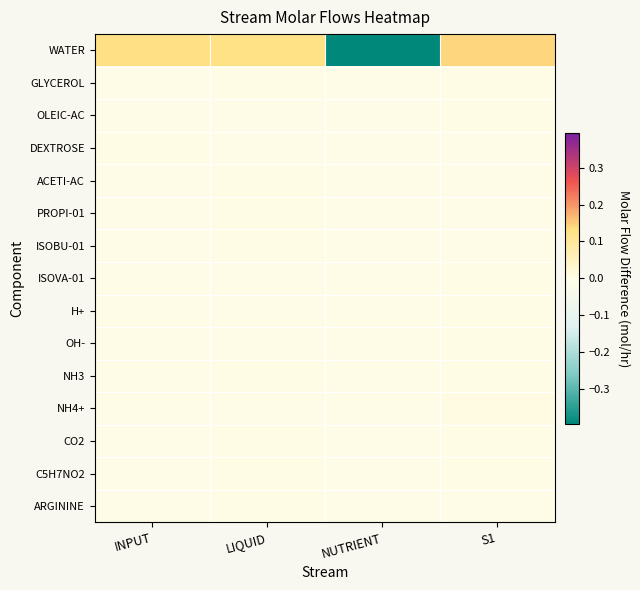

List the series in order of their peak value, highest first.

WATER, NH4+, CO2, DEXTROSE, PROPI-01, ISOBU-01, C5H7NO2, NH3, ACETI-AC, OLEIC-AC, GLYCEROL, ARGININE, H+, ISOVA-01, OH-